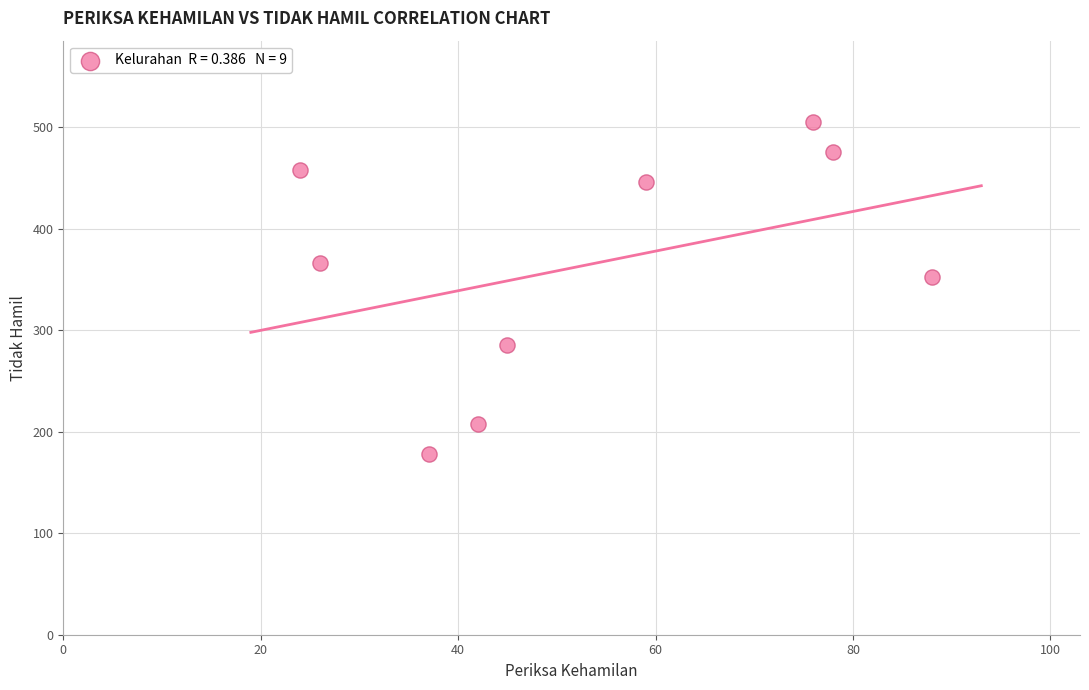

What Y value in the scatter plot is closest to 341?

352